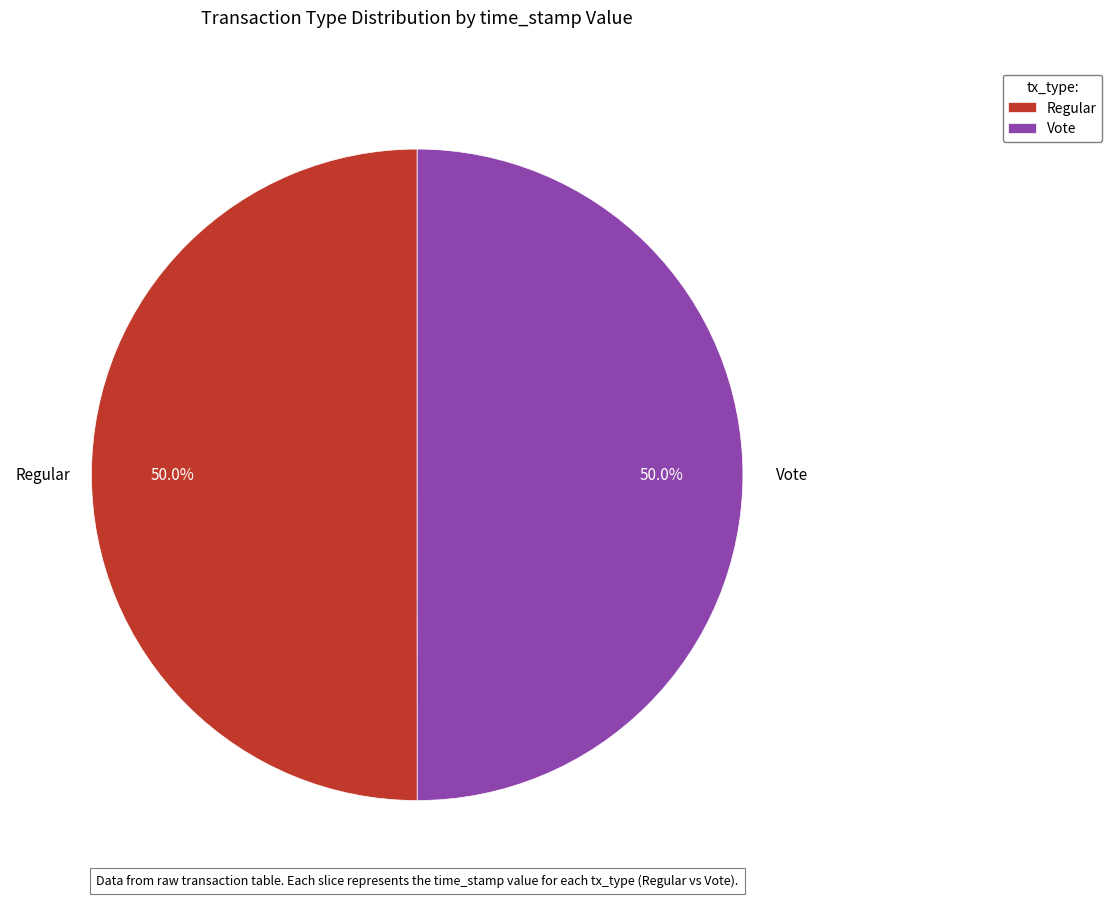

Do Vote and Regular together represent more than half of the pie?

Yes